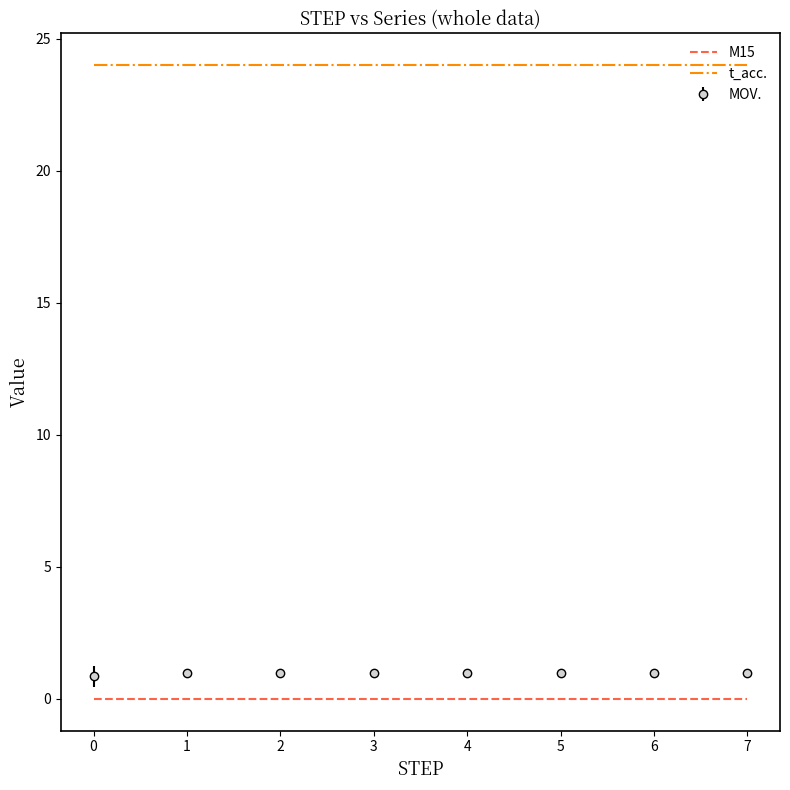

Which series has the largest total across all categories?

t_acc.